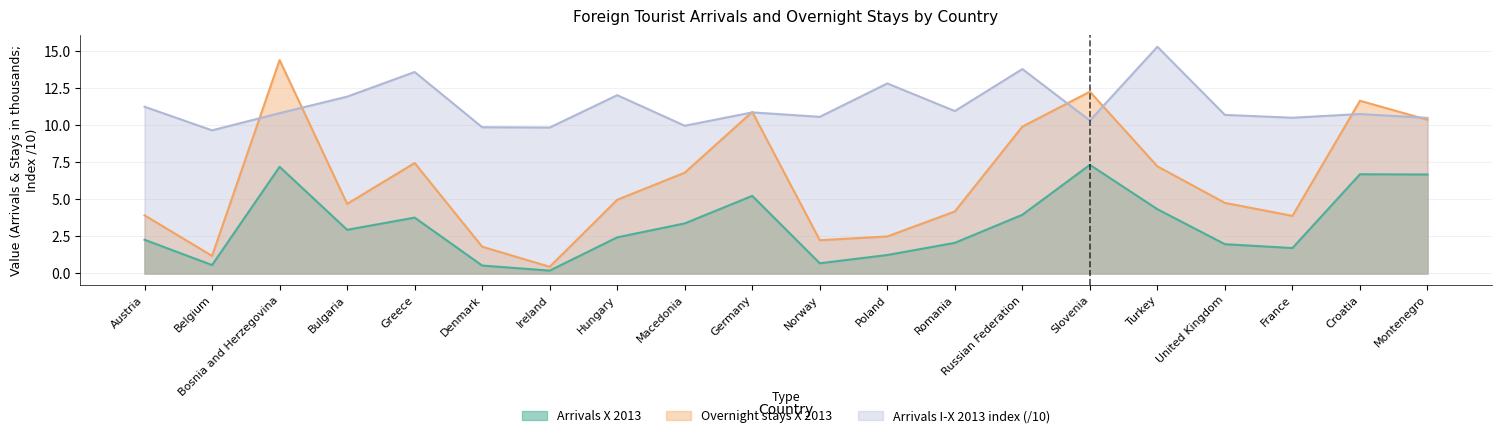

Read the Arrivals X 2013 value at Germany.

5.2